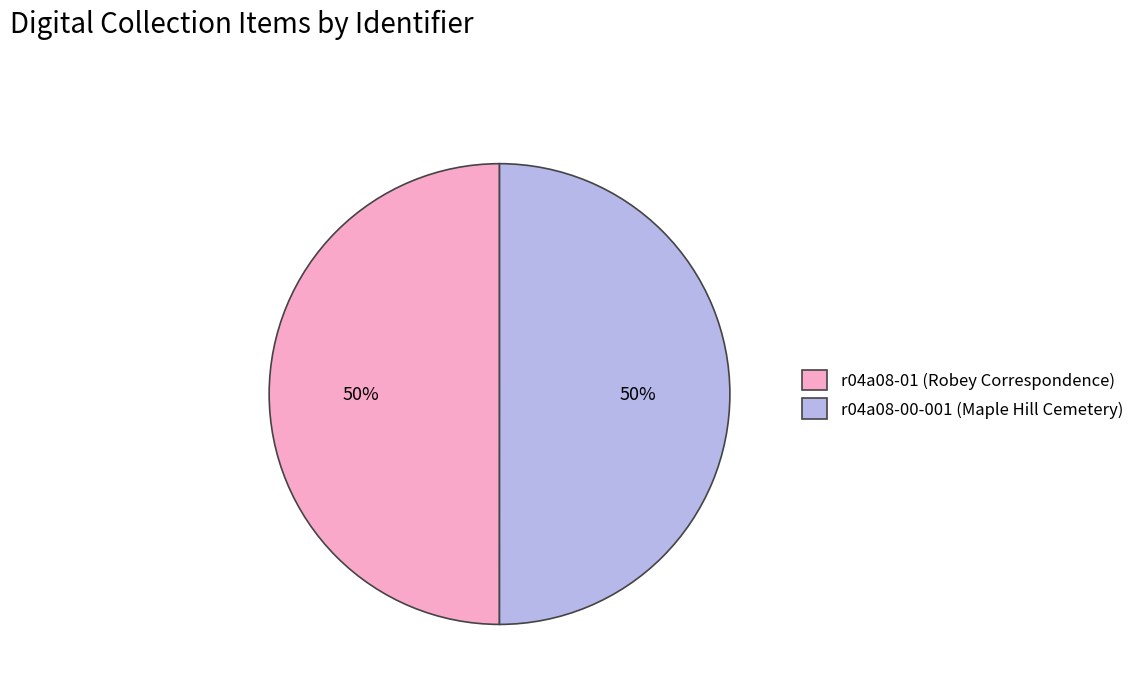

What is the ratio of the value at r04a08-01 (Robey Correspondence) to the value at r04a08-00-001 (Maple Hill Cemetery)?

1.0